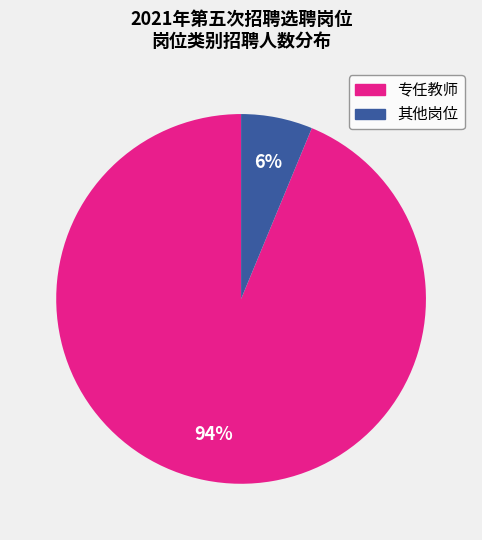

Is there a majority slice in this chart?

Yes